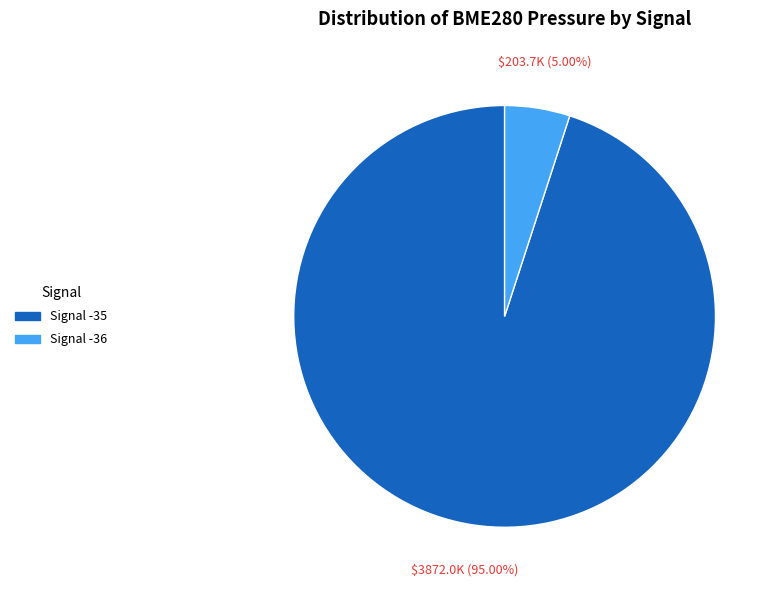

Does any single category account for the majority?

Yes